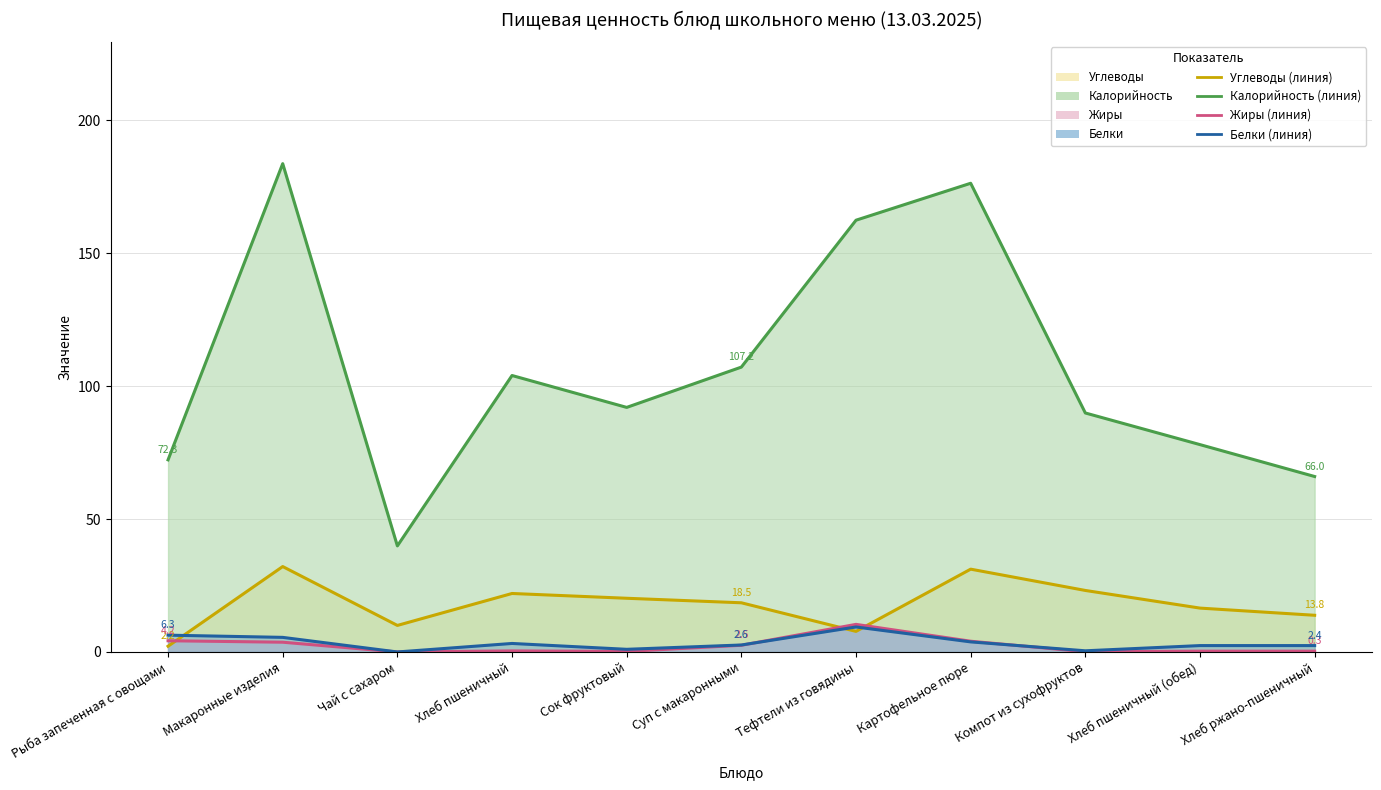

What is the difference between the maximum and second lowest values in the Калорийность (линия) series?

117.7